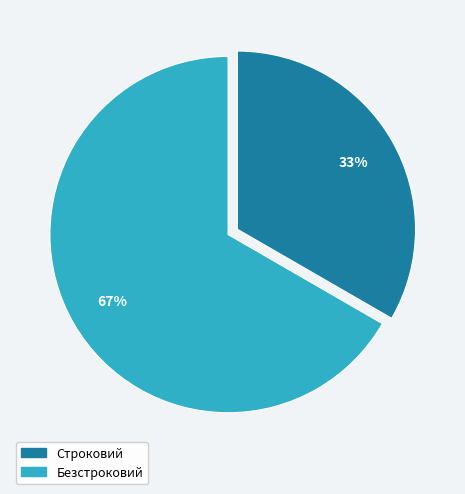

How many slices are in this pie chart?

2